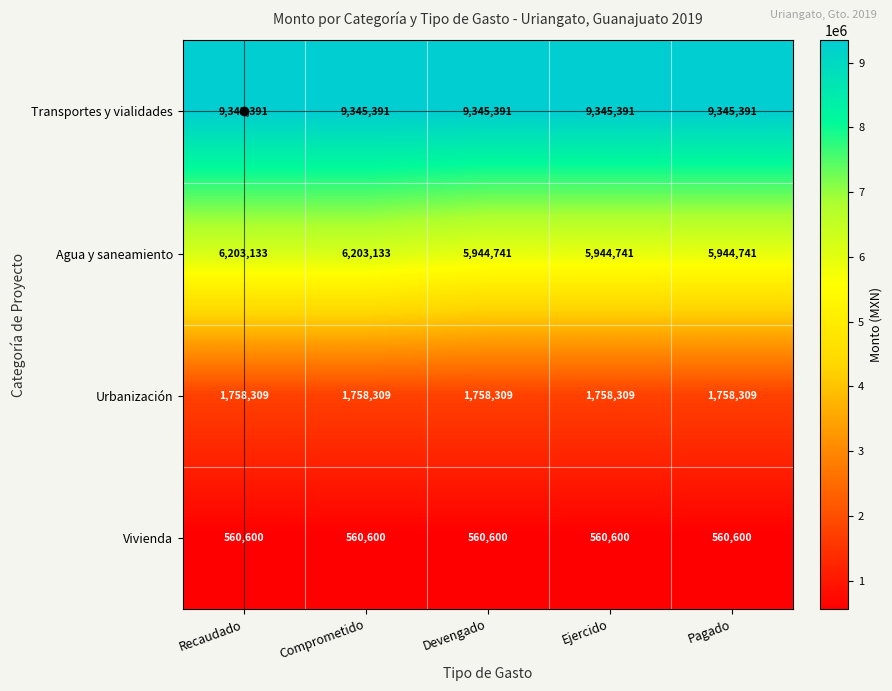

What is the average value of the Agua y saneamiento series?

6048098